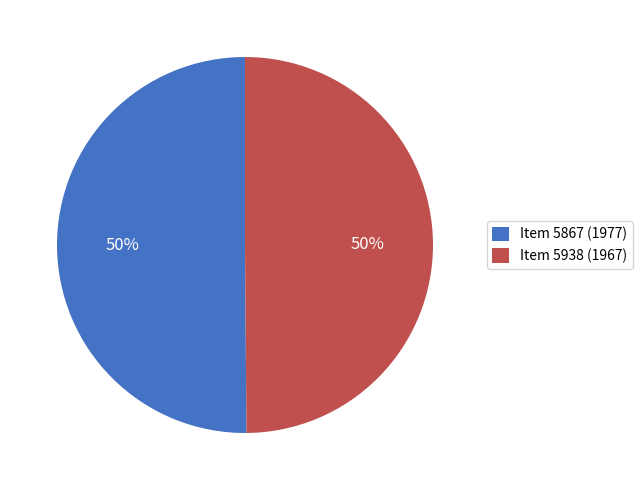

To the nearest percent, what is the combined percentage of Item 5938 (1967) and Item 5867 (1977)?

100%